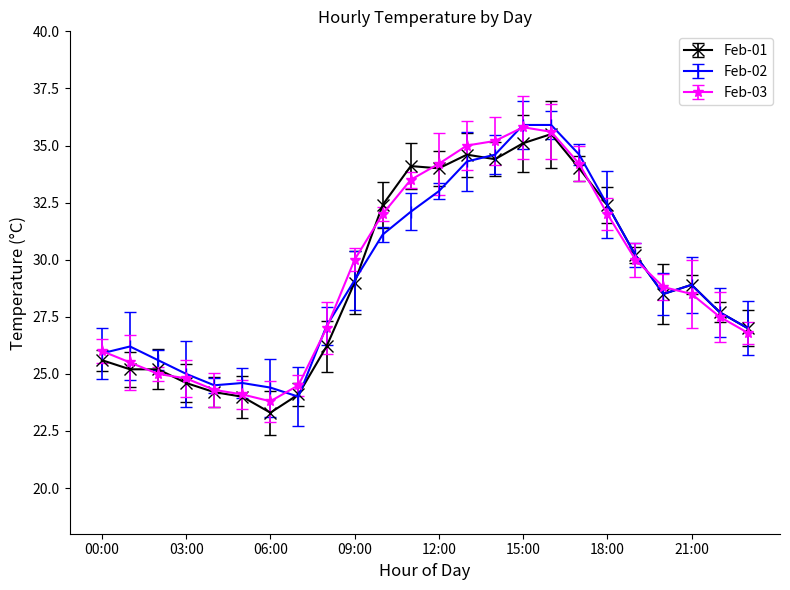

How many lines are shown in the chart?

3